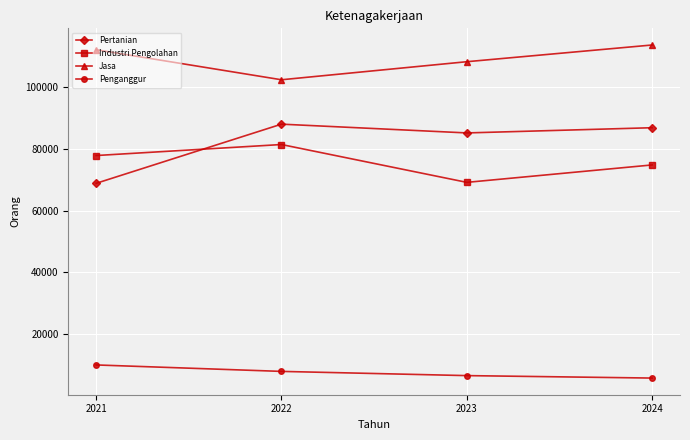

What is the average value of the Pertanian series?

82289